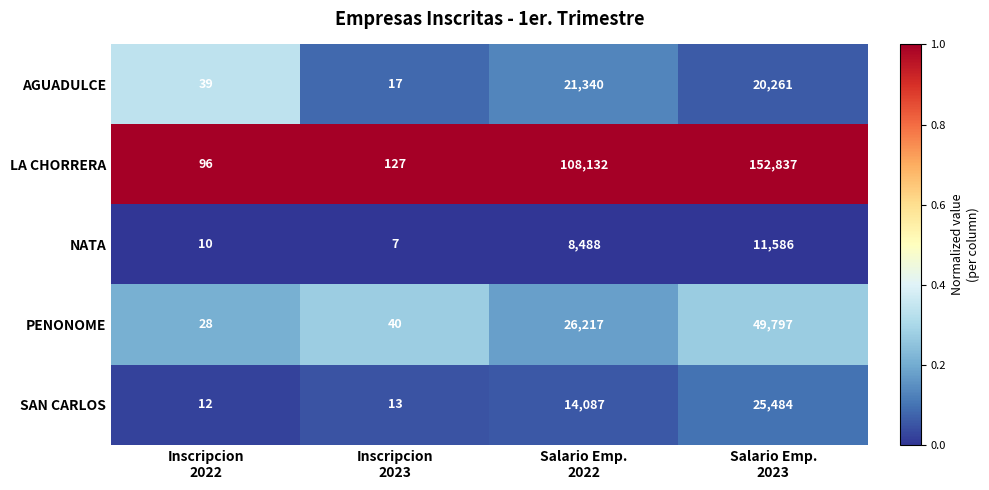

At which category is the sum across all series the highest?

Salario Emp.
2023